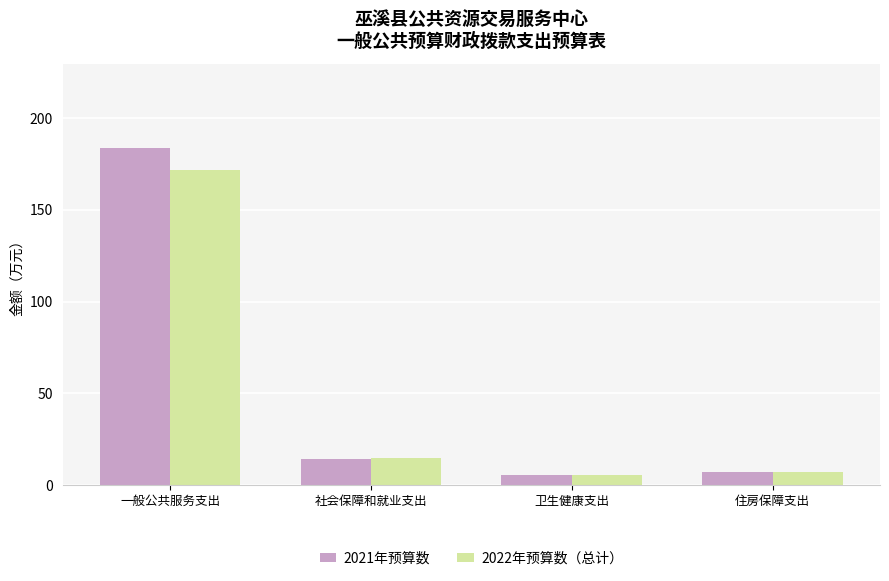

Is the value of 2022年预算数（总计） at 一般公共服务支出 greater than the value of 2021年预算数 at 卫生健康支出?

Yes